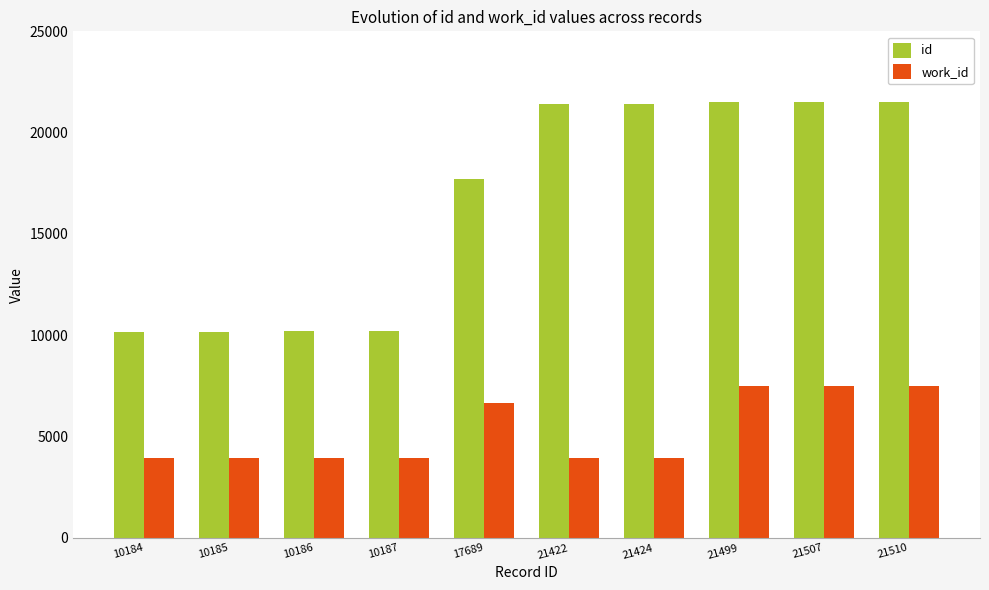

Rank the series by their average value, from highest to lowest.

id, work_id